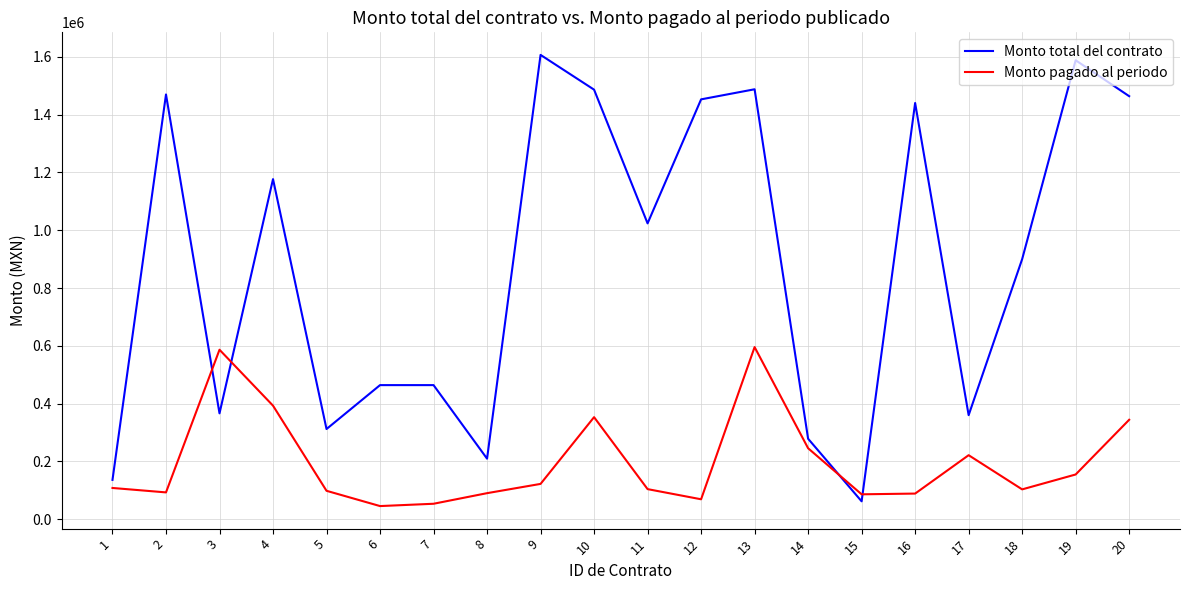

The value of Monto pagado al periodo at 3 is 171421.7. True or false?

False